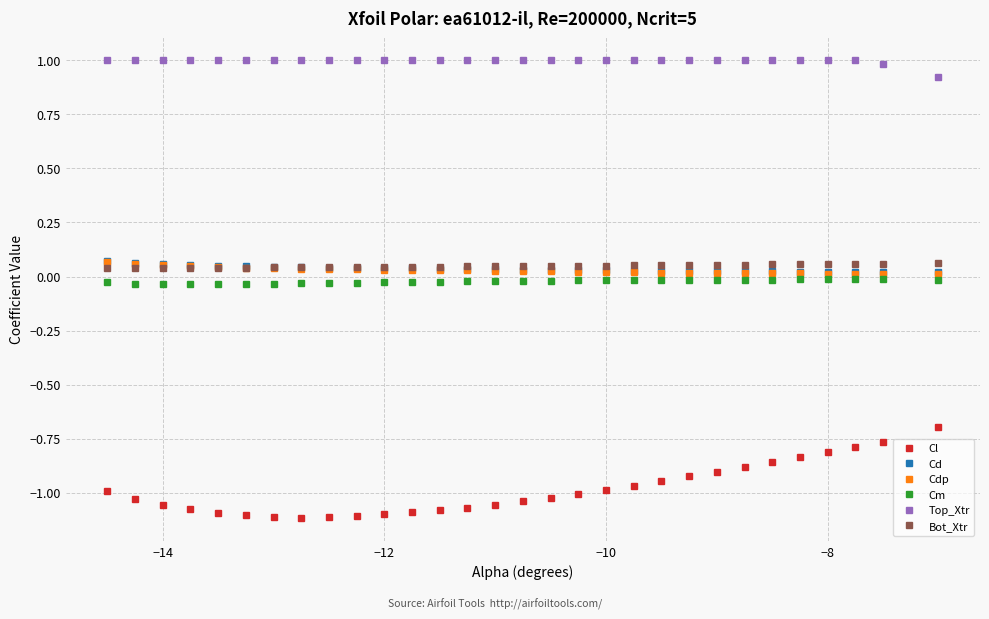

What is the greatest value displayed?

1.0